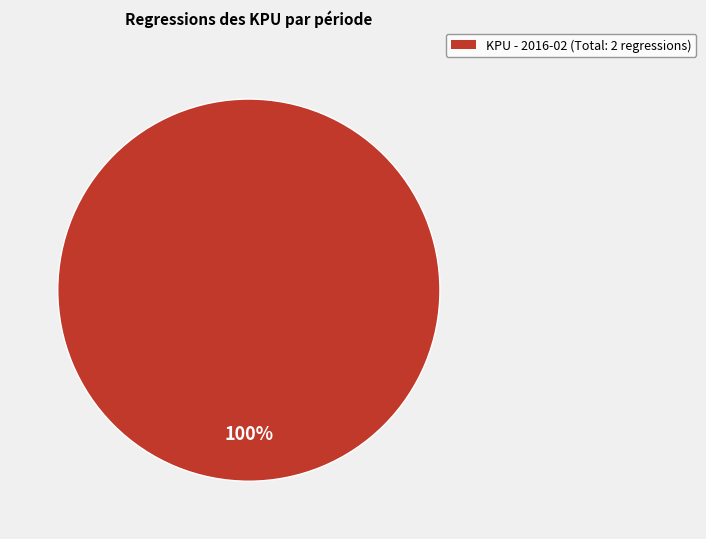

Count the number of slices in the pie.

1